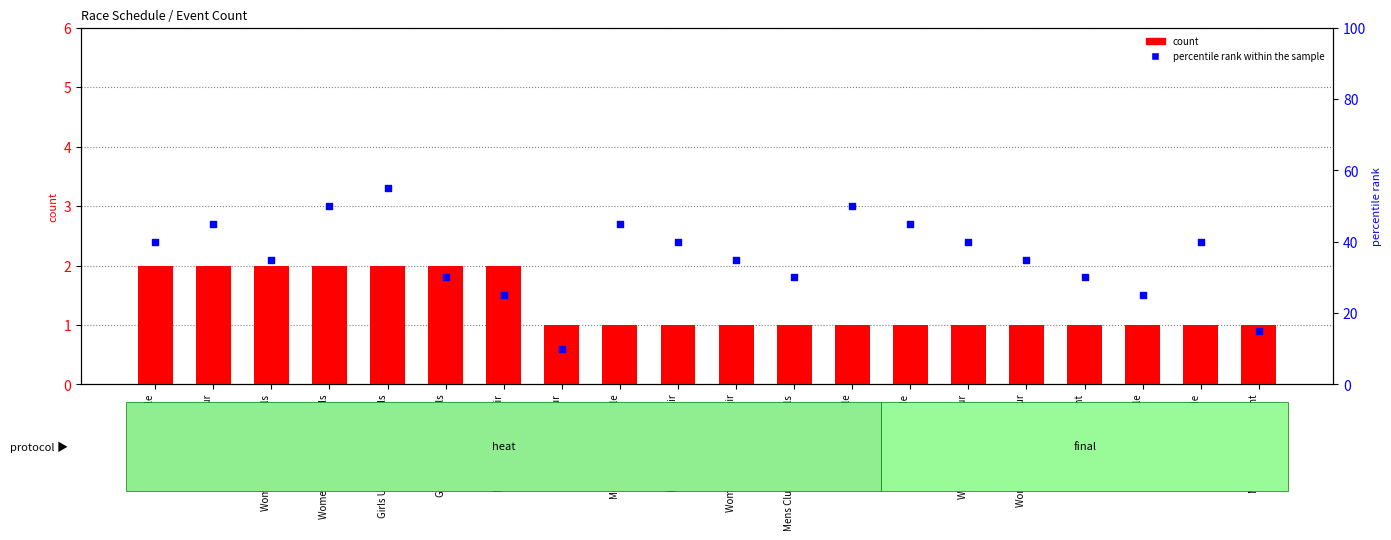

Which series reaches the maximum Y coordinate?

percentile rank within the sample